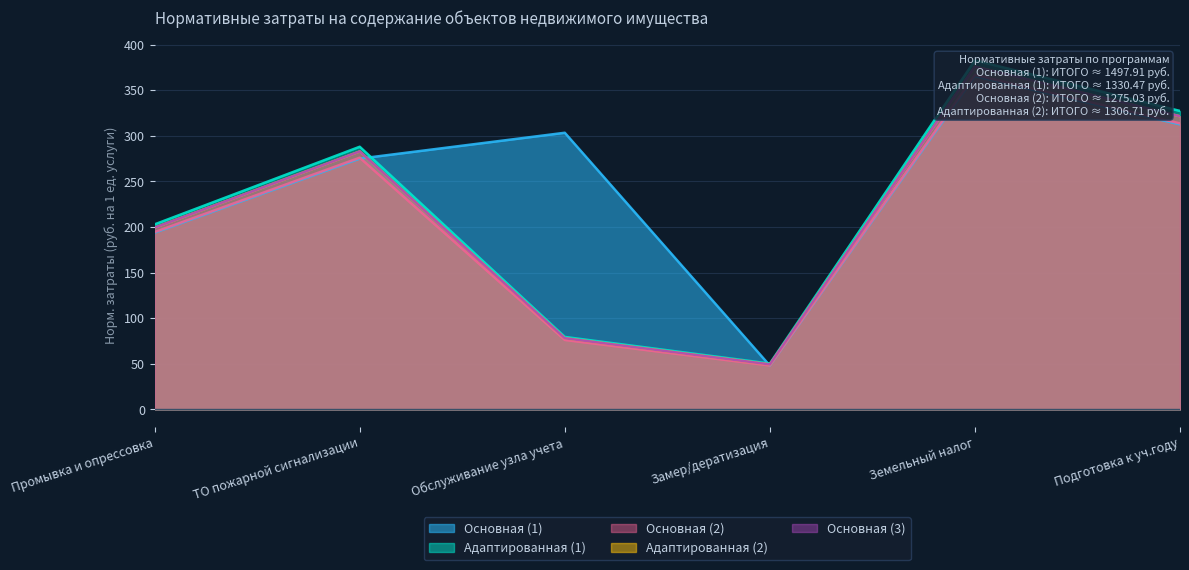

What is the average value of the Адаптированная (2) series?

217.8